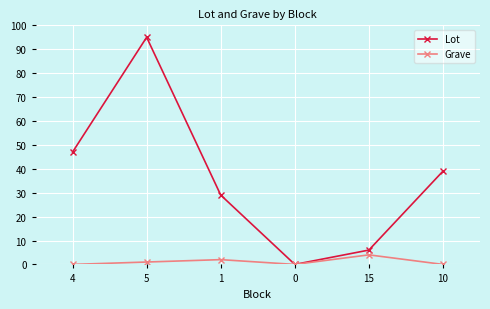

Does the chart display data point markers on the line(s)?

Yes